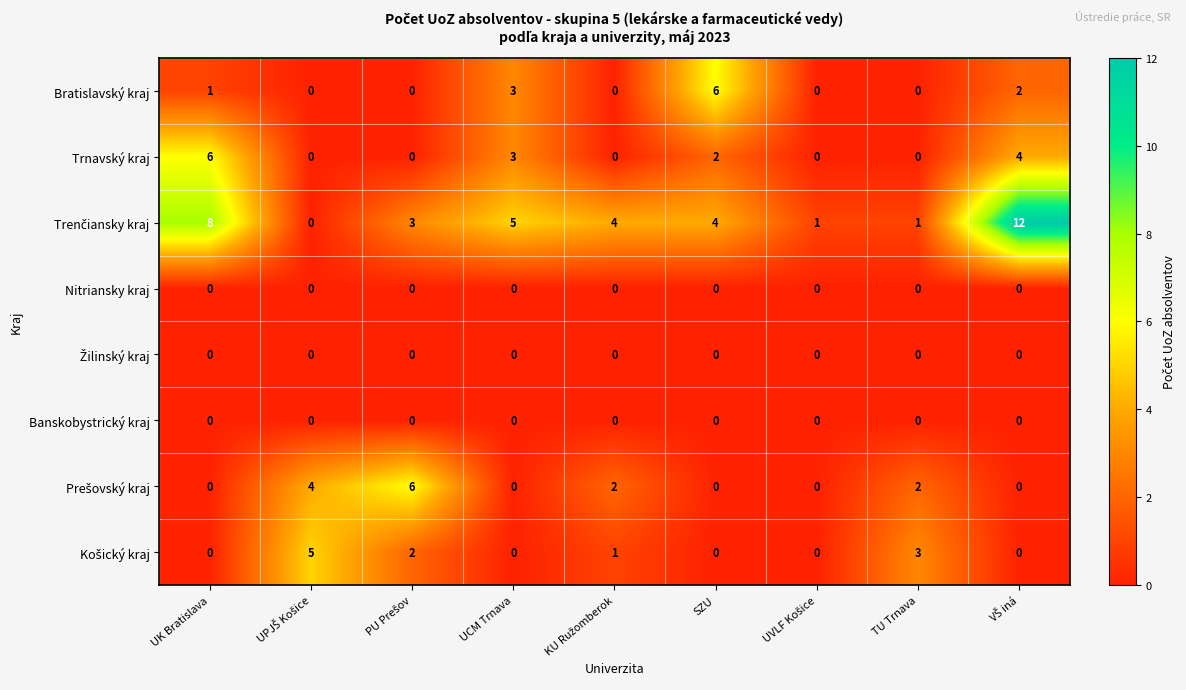

Is it true that Trnavský kraj equals 3 at SZU?

False